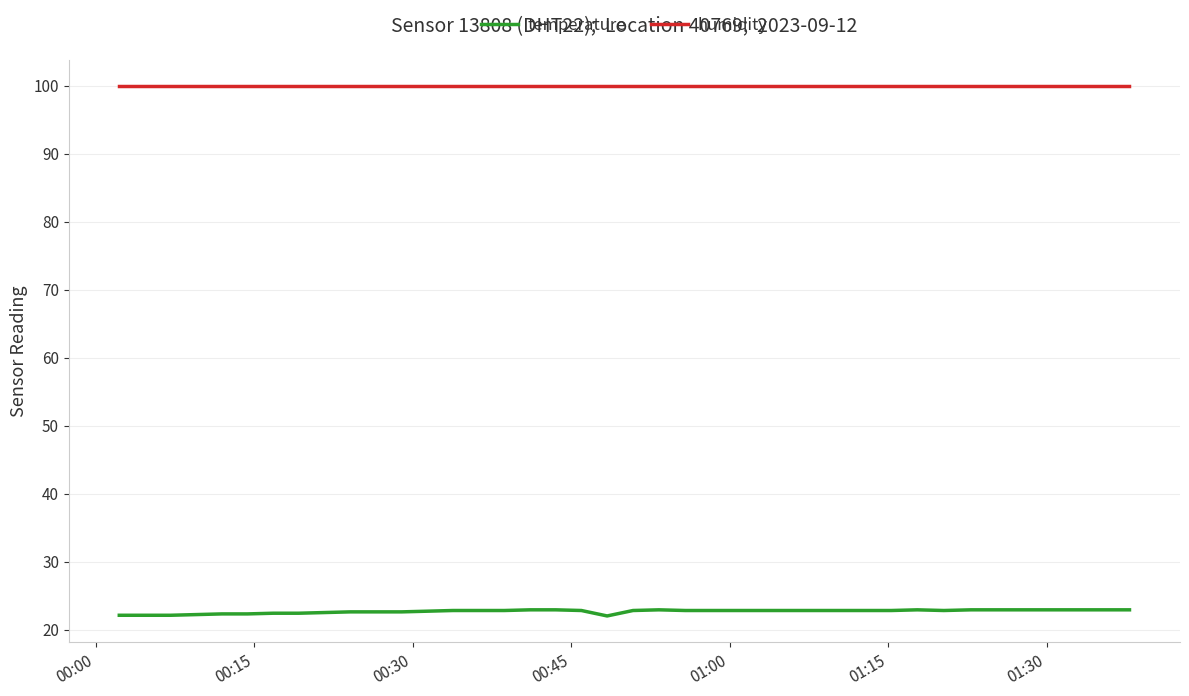

Which series has the largest range (max minus min)?

temperature